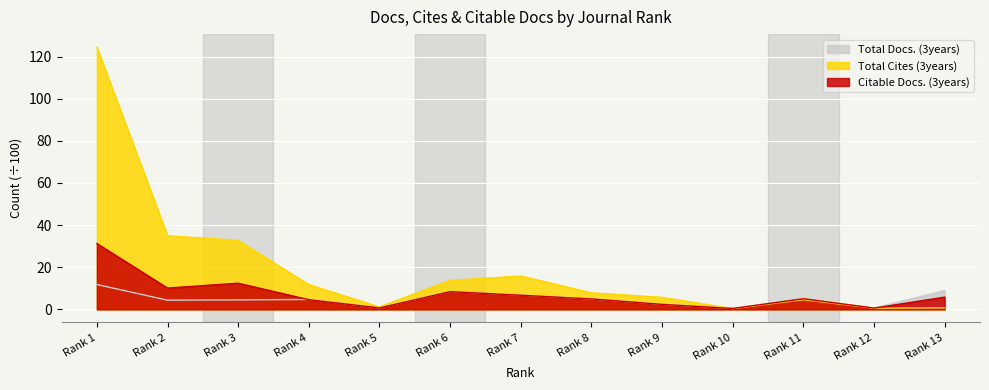

Where does the Citable Docs. (3years) series first go above 5?

Rank 1